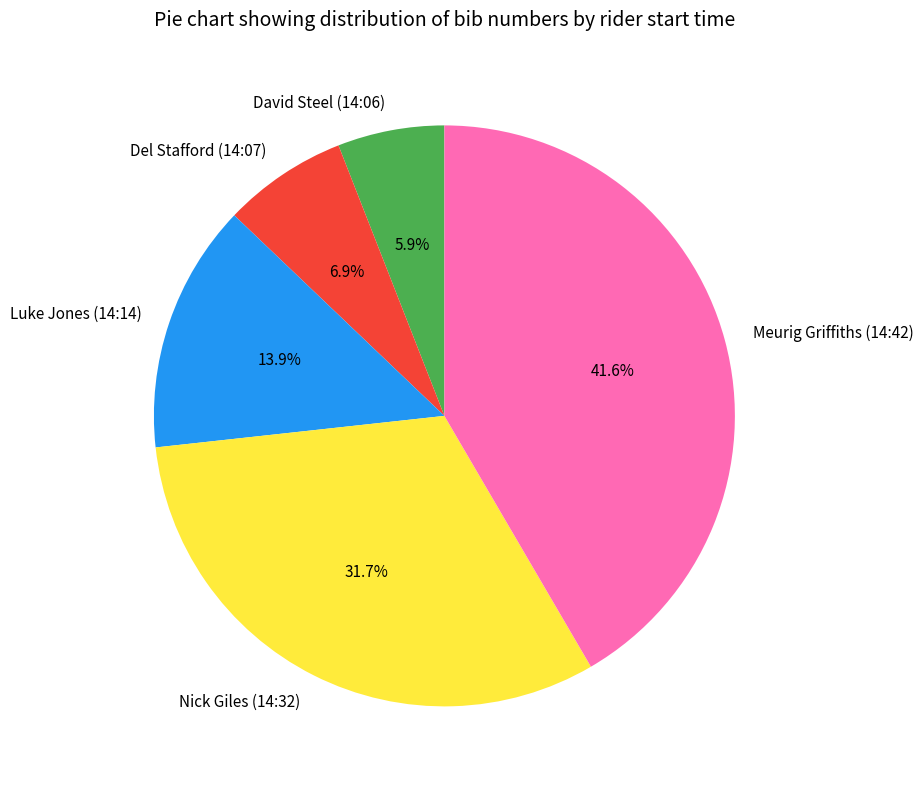

Which slice is the smallest?

David Steel (14:06)